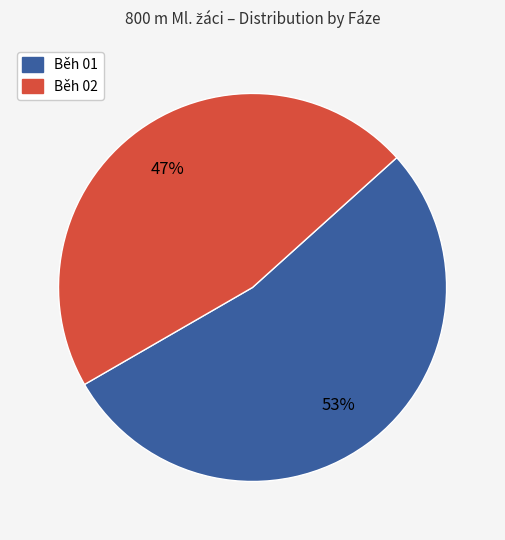

Is it true that Běh 01 is 53% of the pie?

True